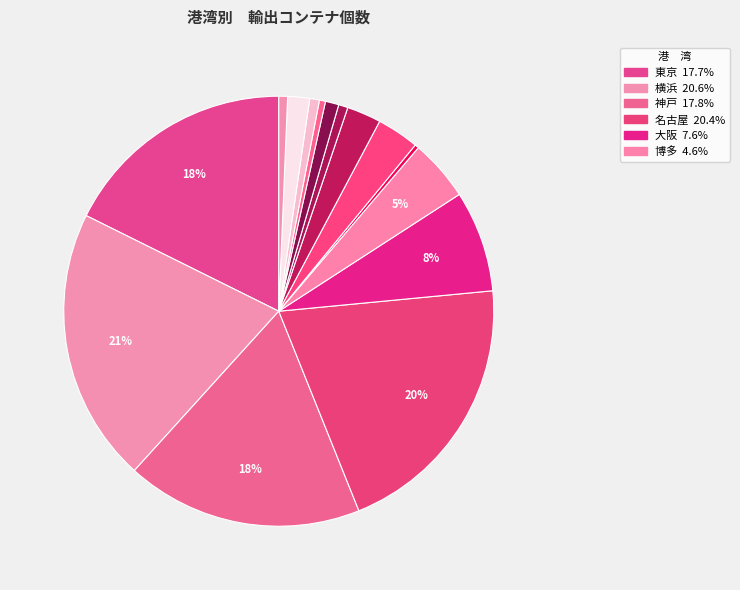

Count the number of slices in the pie.

15